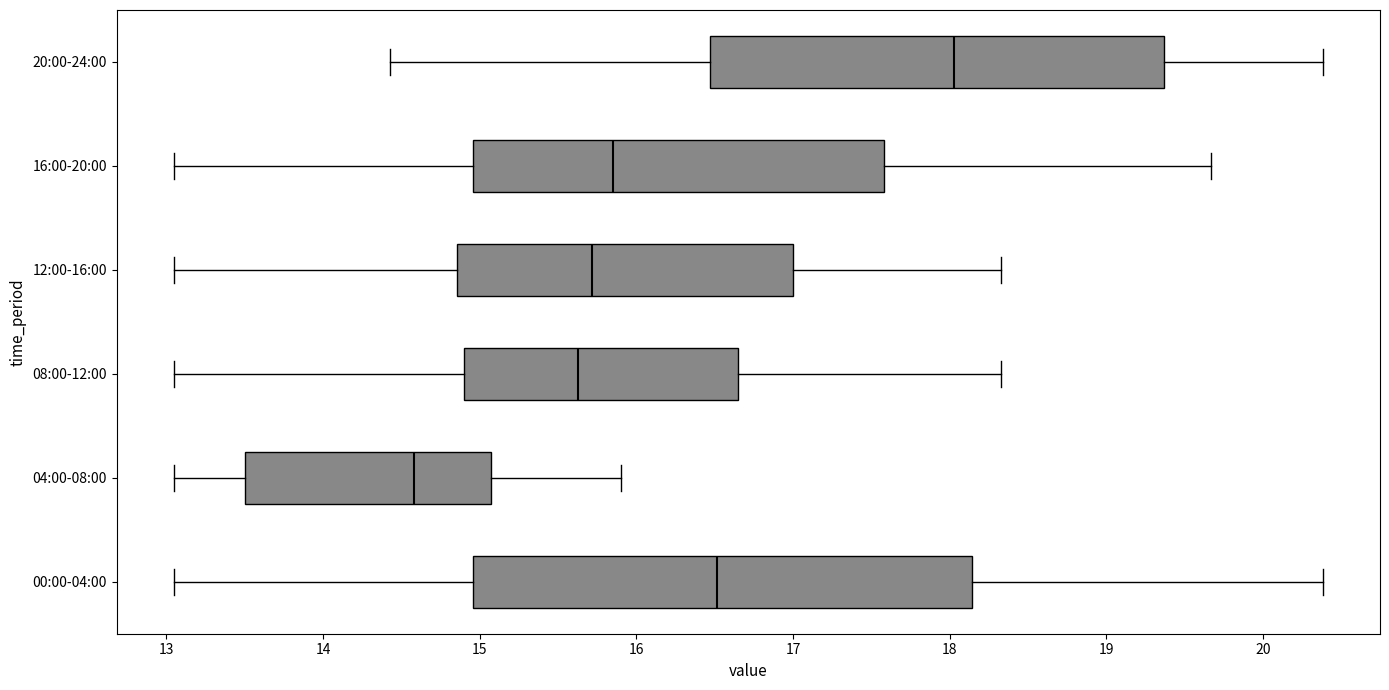

Reading bottom to top, read every box against the x-axis: the position of its median line, the range the box covers, and the ends of its whiskers. The values are not printed on the chart, so give them approximately, as read against the axis.

00:00-04:00: median 16.5, box 15.0 to 18.1, whiskers 13.1 to 20.4
04:00-08:00: median 14.6, box 13.5 to 15.1, whiskers 13.1 to 15.9
08:00-12:00: median 15.6, box 14.9 to 16.7, whiskers 13.1 to 18.3
12:00-16:00: median 15.7, box 14.9 to 17.0, whiskers 13.1 to 18.3
16:00-20:00: median 15.9, box 15.0 to 17.6, whiskers 13.1 to 19.7
20:00-24:00: median 18.0, box 16.5 to 19.4, whiskers 14.4 to 20.4